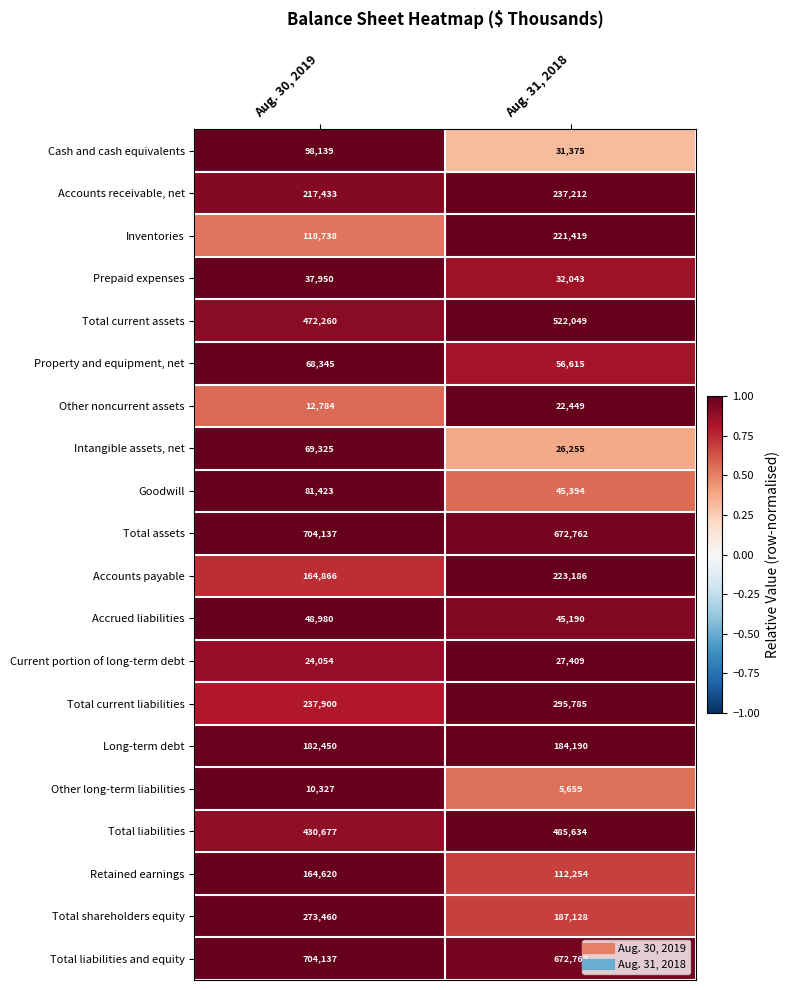

Which series has the widest spread of values?

Inventories